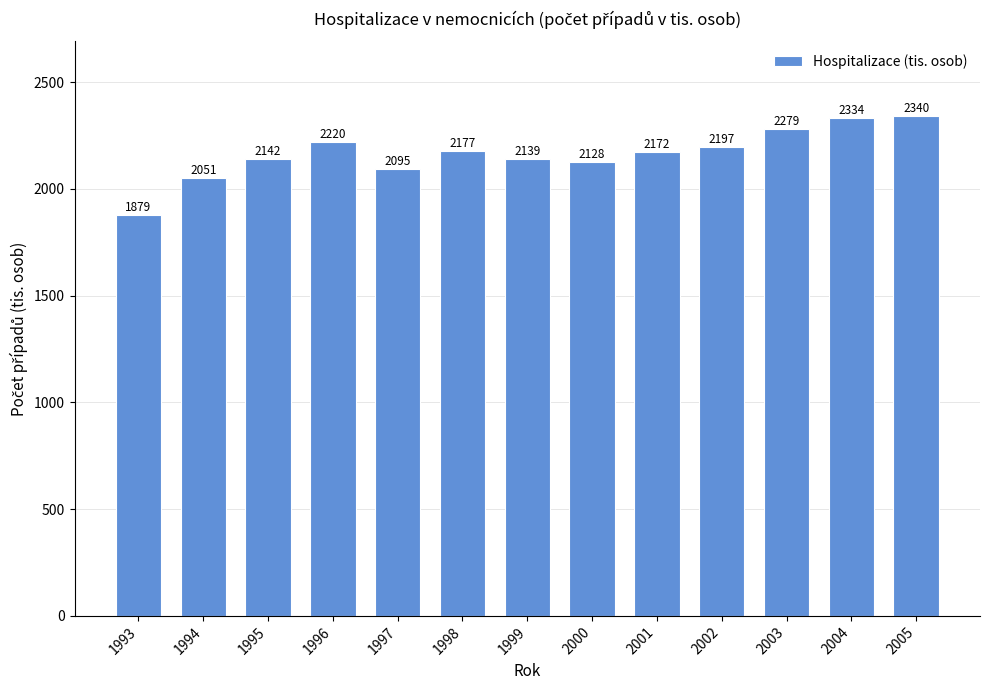

What is the value of the 4th bar from the left?

2219.7